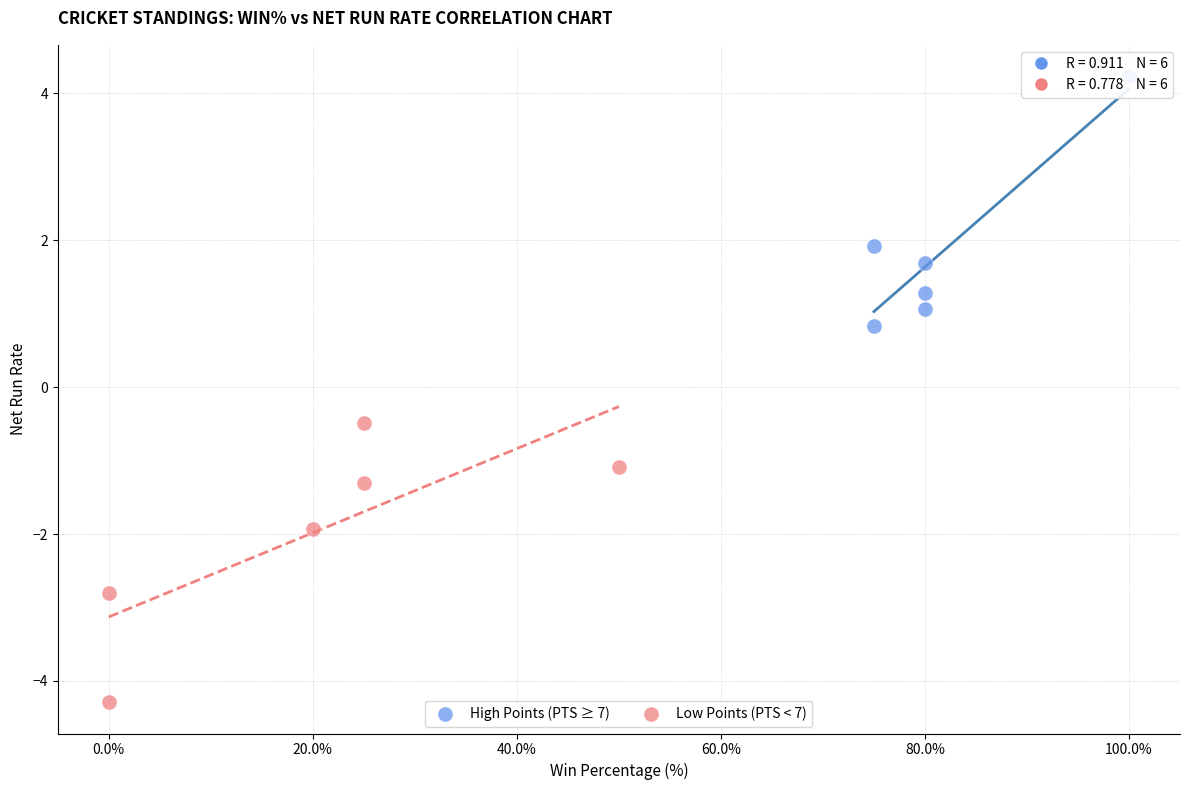

Which series contains the highest Y value?

High Points (PTS ≥ 7)